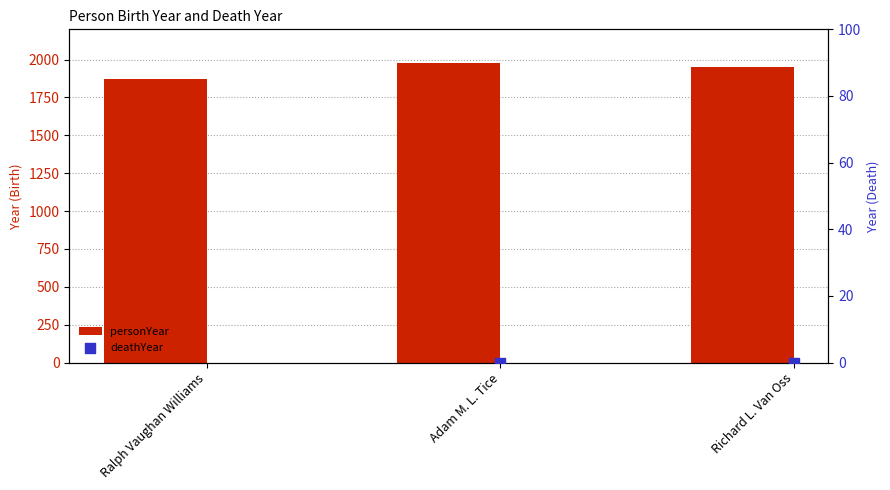

What is the total value across all series at Richard L. Van Oss?

1953